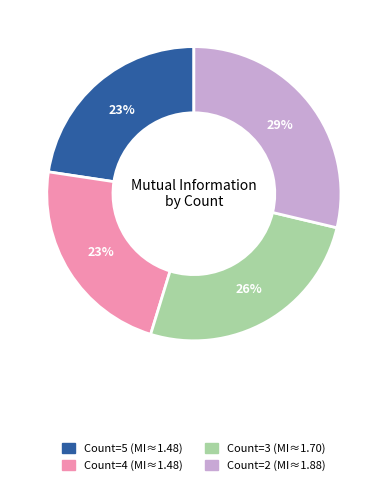

Between Count=5 and Count=3, which is larger?

Count=3